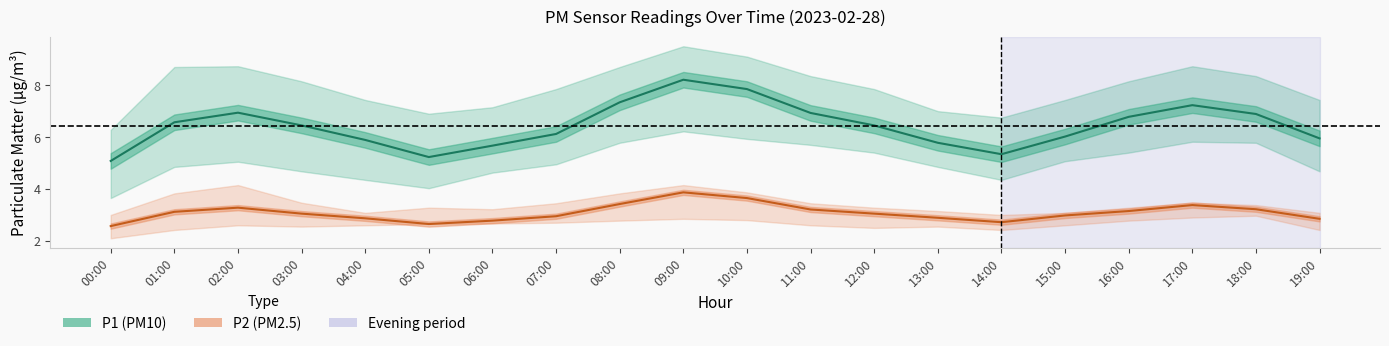

In P2, how many points are lower than both neighbors (excluding endpoints)?

2